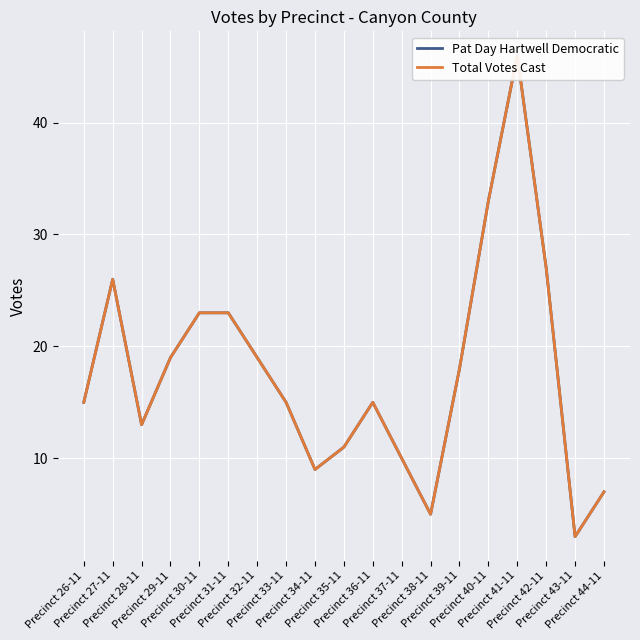

Which series has the largest total across all categories?

Pat Day Hartwell Democratic